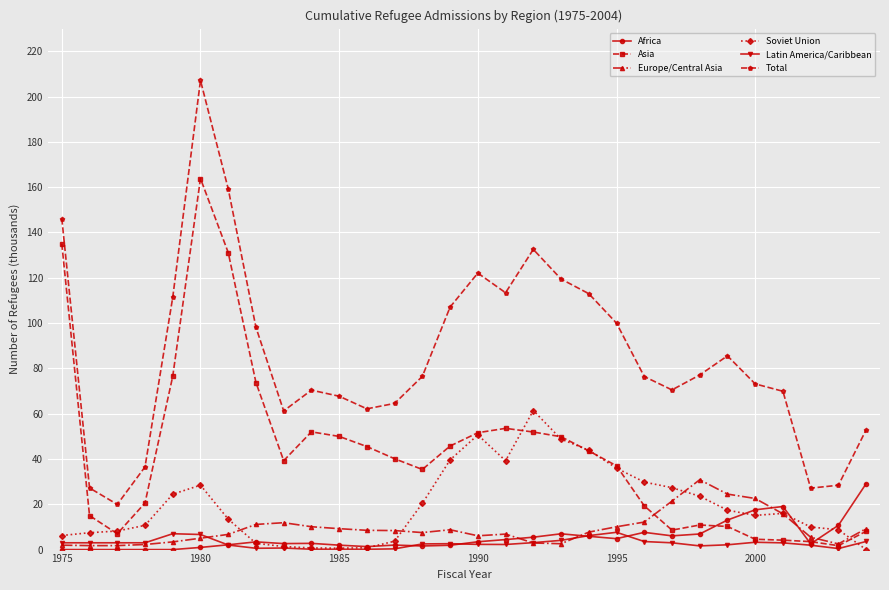

What is the greatest value displayed?

207.1